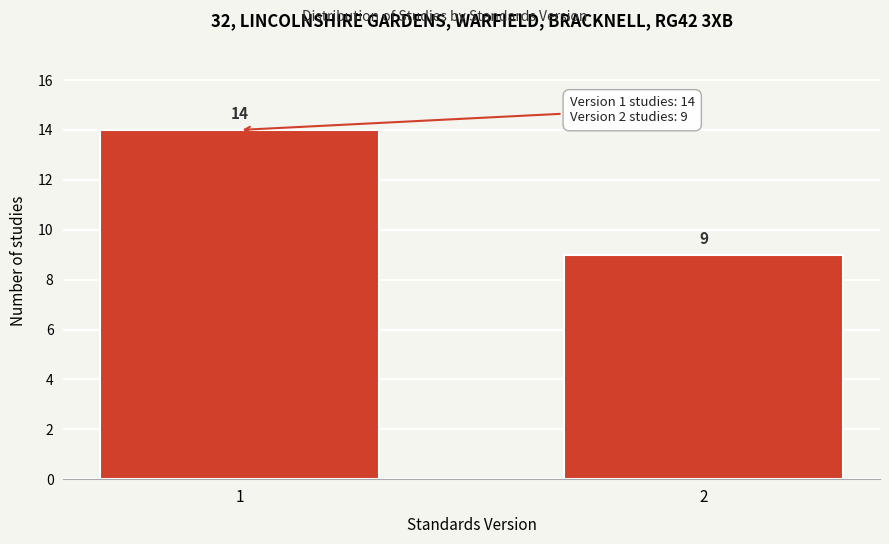

Reading left to right, transcribe all the data shown in this chart.

1=14	2=9